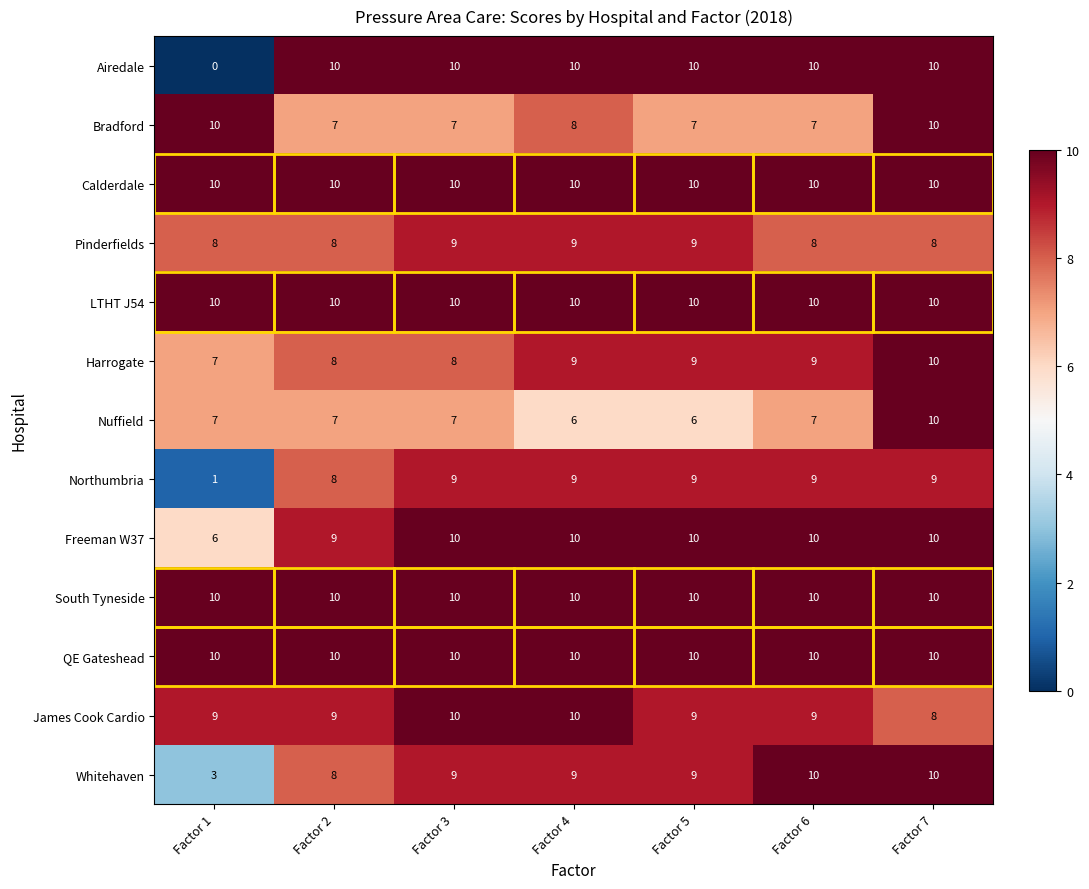

The value of Harrogate at Factor 3 is 8. True or false?

True